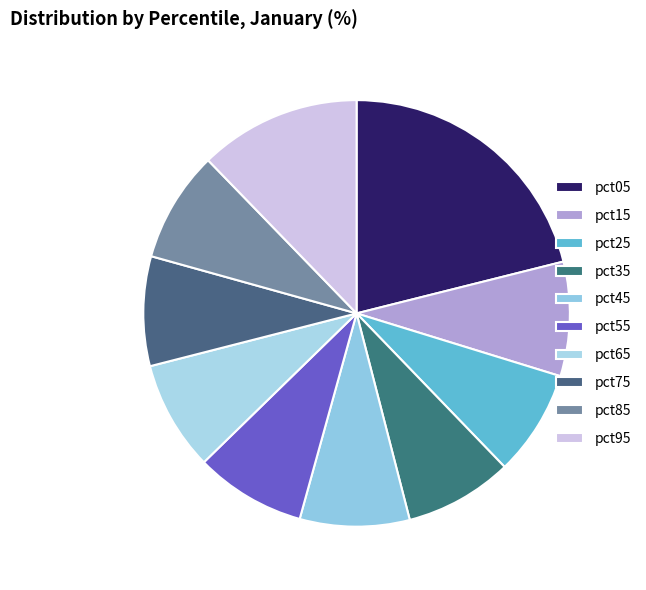

To the nearest percent, what portion does pct15 represent?

9%